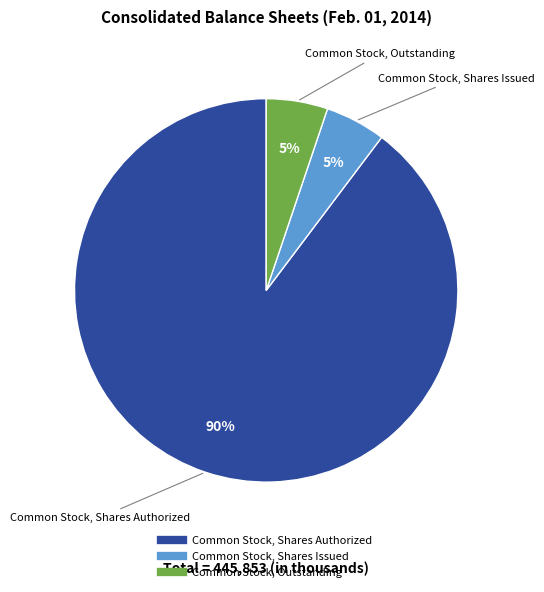

What percentage is the Common Stock, Shares Authorized slice, to the nearest percent?

90%